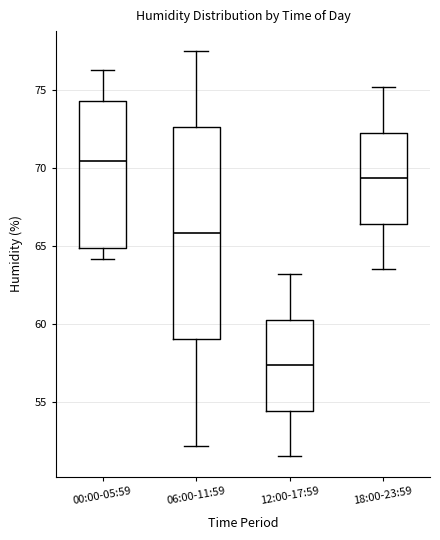

Reading left to right, read every box against the y-axis: the position of its median line, the range the box covers, and the ends of its whiskers. The values are not printed on the chart, so give them approximately, as read against the axis.

00:00-05:59: median 70.5, box 65.0 to 74.5, whiskers 64.0 to 76.5
06:00-11:59: median 66.0, box 59.0 to 72.5, whiskers 52.0 to 77.5
12:00-17:59: median 57.5, box 54.5 to 60.5, whiskers 51.5 to 63.0
18:00-23:59: median 69.5, box 66.5 to 72.5, whiskers 63.5 to 75.0